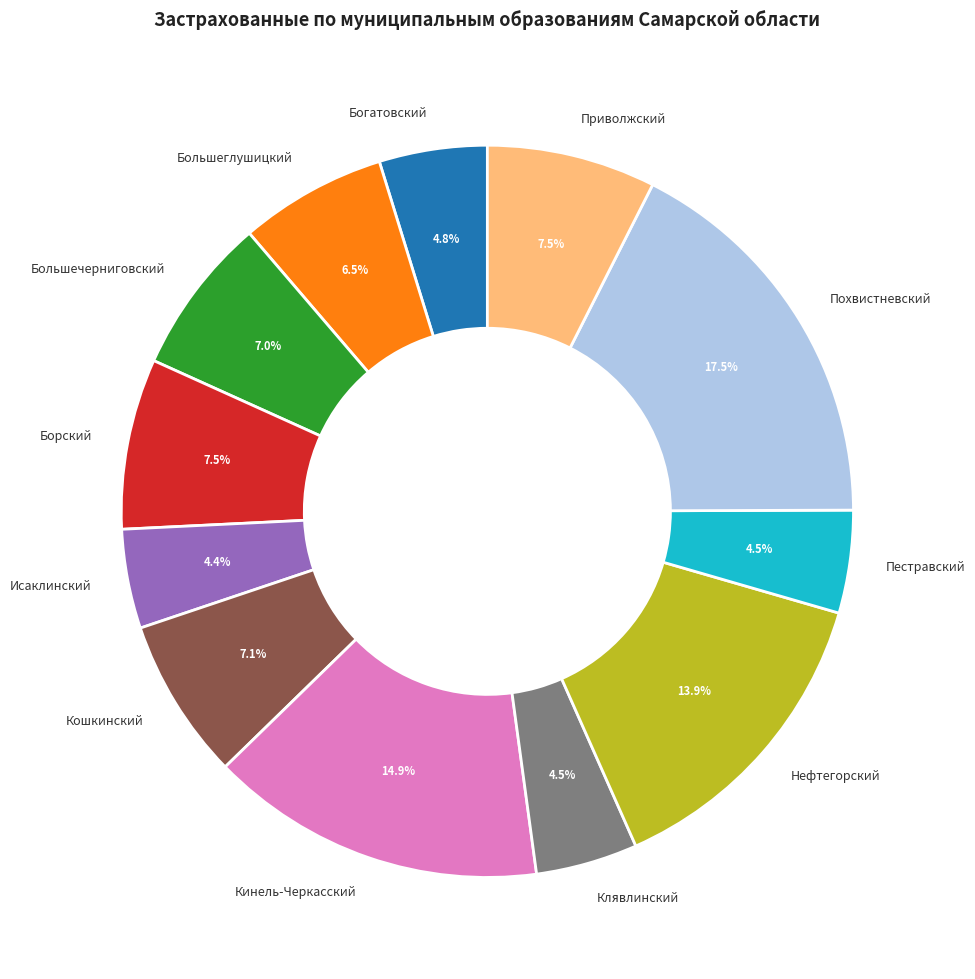

Which has a higher value, Большечерниговский or Нефтегорский?

Нефтегорский